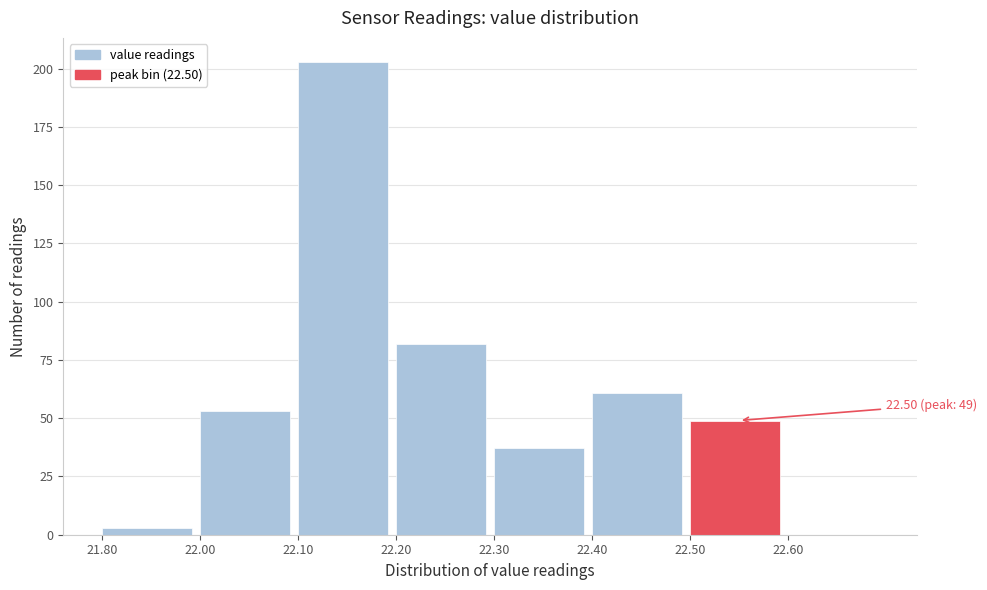

Reading left to right, transcribe all the data shown in this chart.

21.80=3	22.00=53	22.10=203	22.20=82	22.30=37	22.40=61	22.50=49	22.60=0